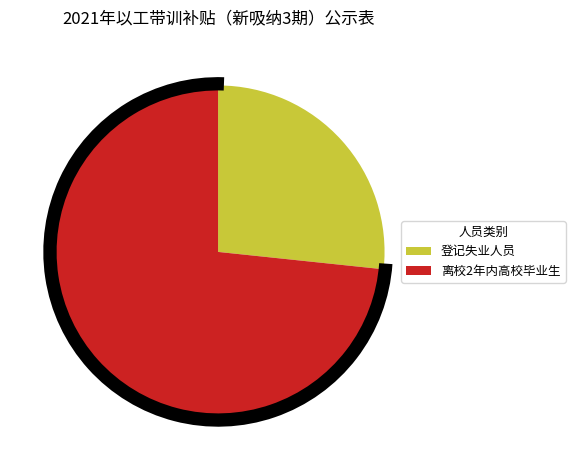

To the nearest percent, what percentage of the pie is 登记失业人员?

27%